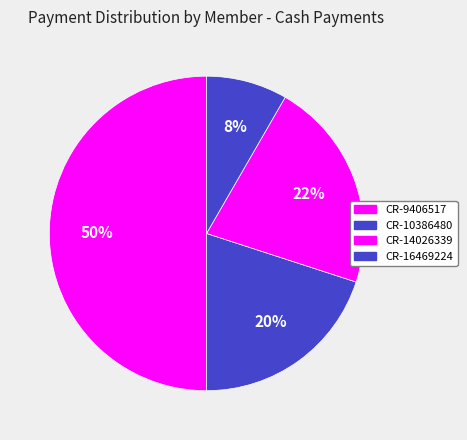

How many slices are in this pie chart?

4